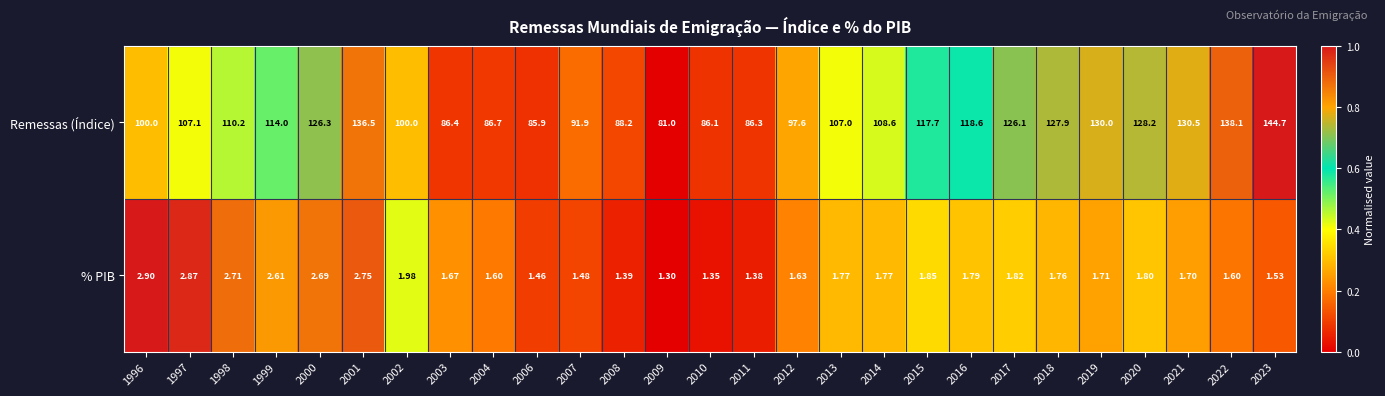

Count the number of data series in this chart.

2